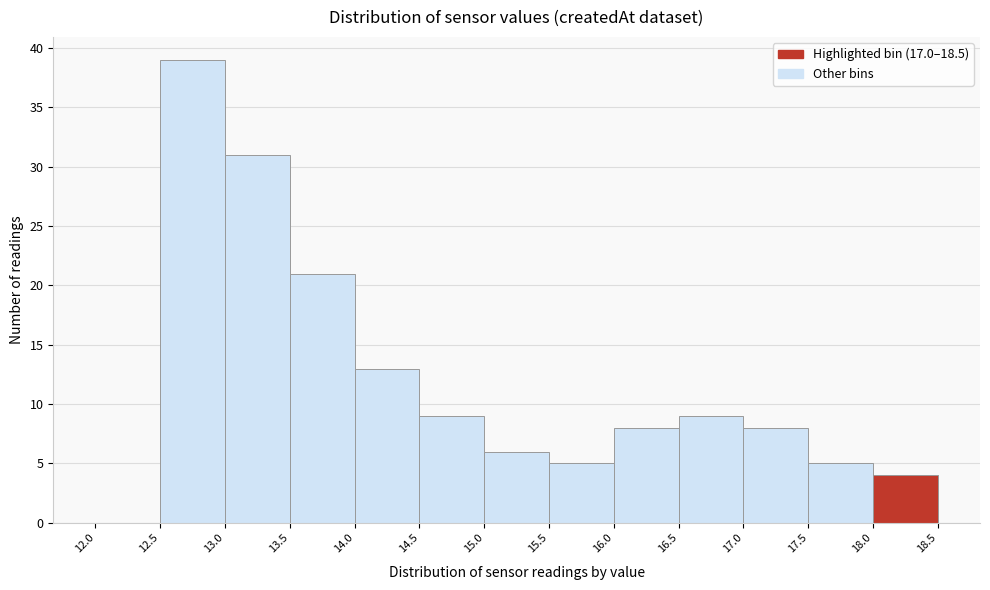

Over which range of the x-axis is the bar tallest?

12.5 to 13.0